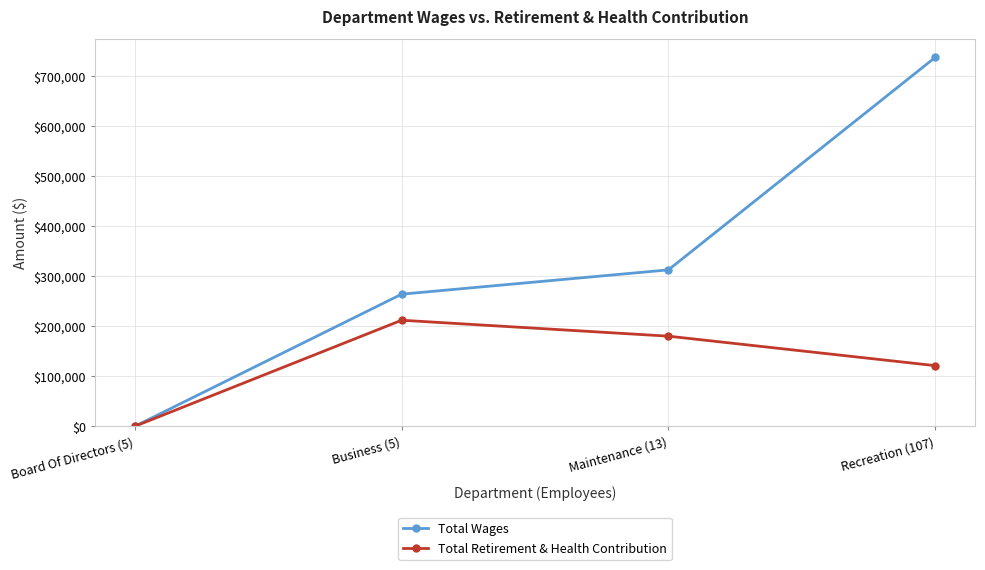

Which series changed the most between Business (5) and Maintenance (13)?

Total Wages